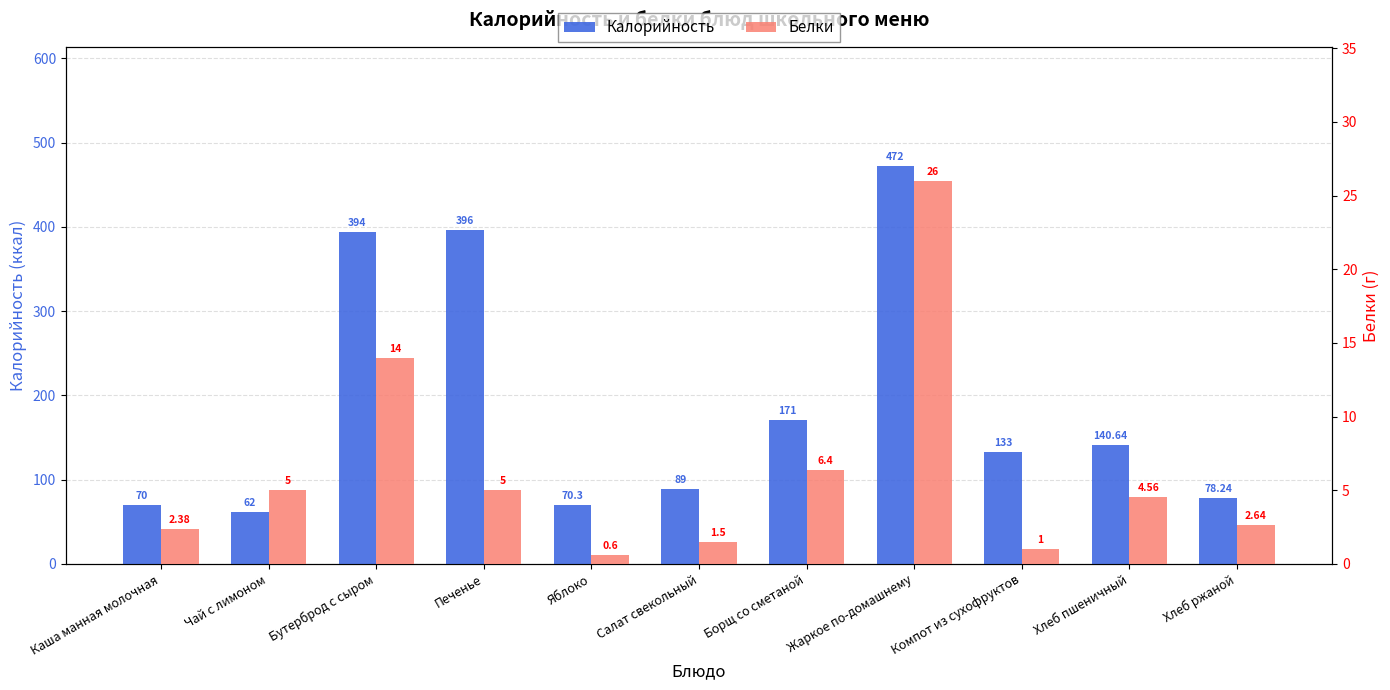

Rank the series by their average value, from highest to lowest.

Калорийность, Белки